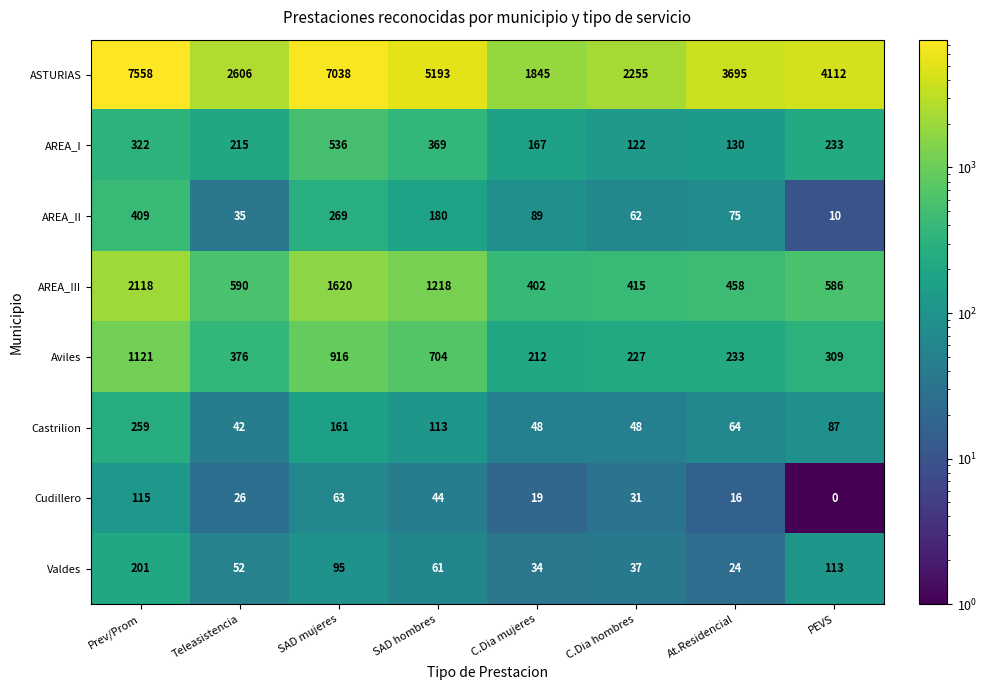

The value of AREA_III at SAD hombres is 612. True or false?

False